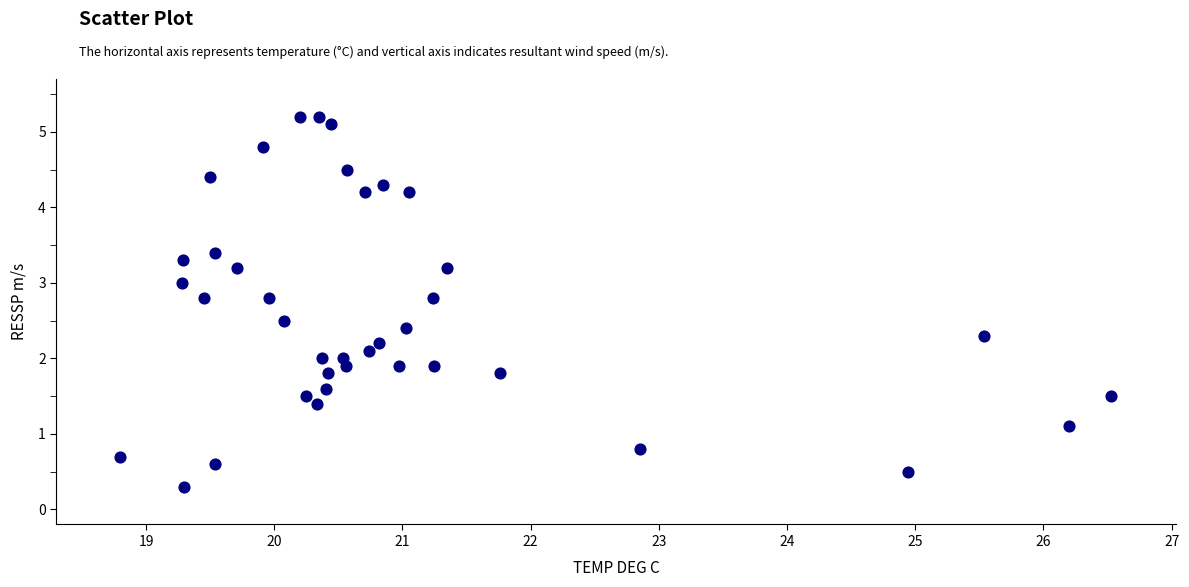

What is the range of X values (max minus min)?

7.7